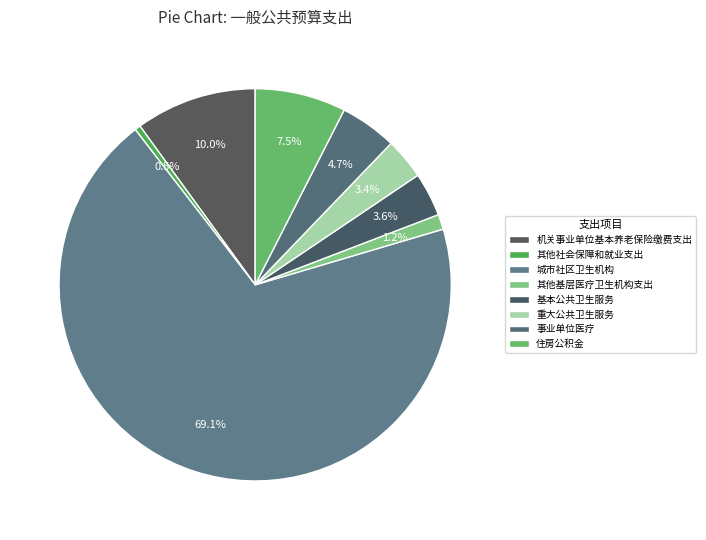

Rank the categories by value from highest to lowest.

城市社区卫生机构, 机关事业单位基本养老保险缴费支出, 住房公积金, 事业单位医疗, 基本公共卫生服务, 重大公共卫生服务, 其他基层医疗卫生机构支出, 其他社会保障和就业支出